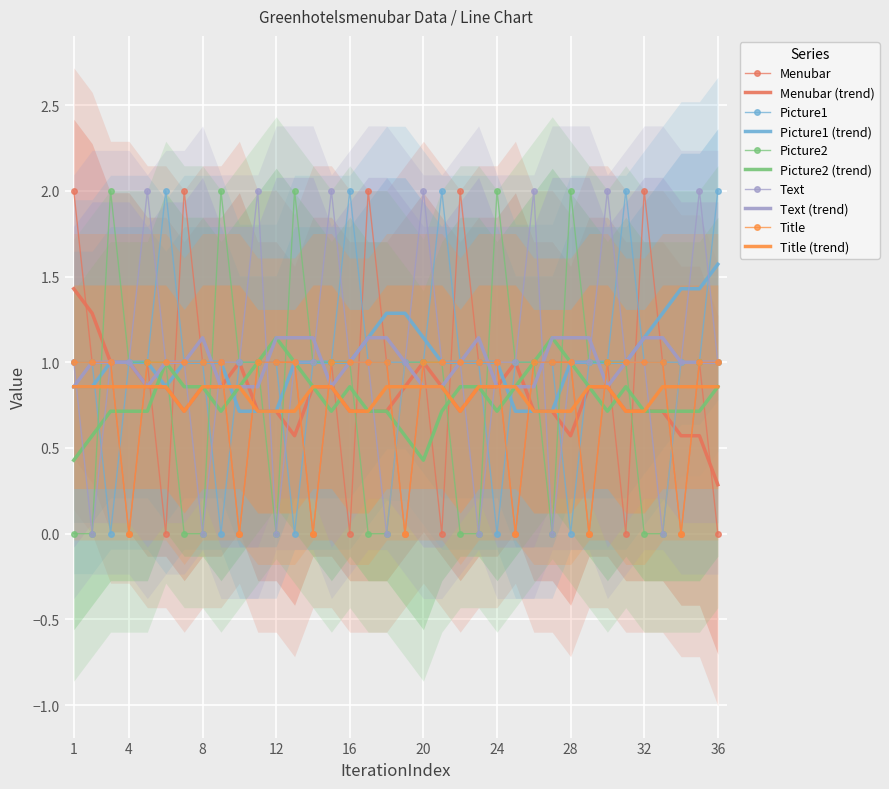

Is it true that Picture1 equals 1.0 at 4?

True